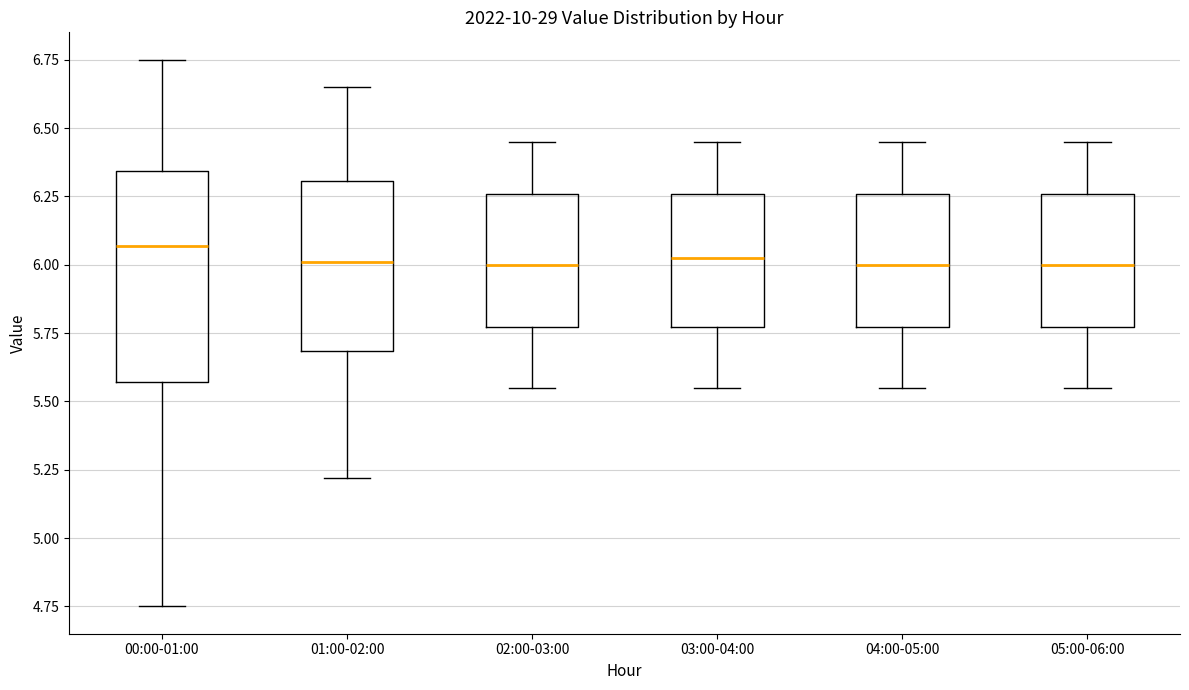

Reading left to right, read every box against the y-axis: the position of its median line, the range the box covers, and the ends of its whiskers. The values are not printed on the chart, so give them approximately, as read against the axis.

00:00-01:00: median 6.05, box 5.55 to 6.35, whiskers 4.75 to 6.75
01:00-02:00: median 6.00, box 5.70 to 6.30, whiskers 5.20 to 6.65
02:00-03:00: median 6.00, box 5.75 to 6.25, whiskers 5.55 to 6.45
03:00-04:00: median 6.05, box 5.75 to 6.25, whiskers 5.55 to 6.45
04:00-05:00: median 6.00, box 5.75 to 6.25, whiskers 5.55 to 6.45
05:00-06:00: median 6.00, box 5.75 to 6.25, whiskers 5.55 to 6.45